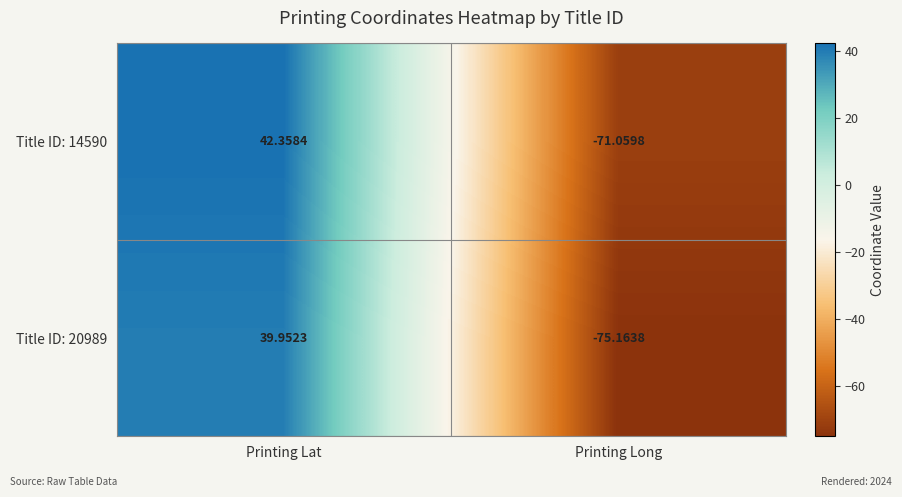

At which label is Title ID: 14590 closest to -14?

Printing Lat